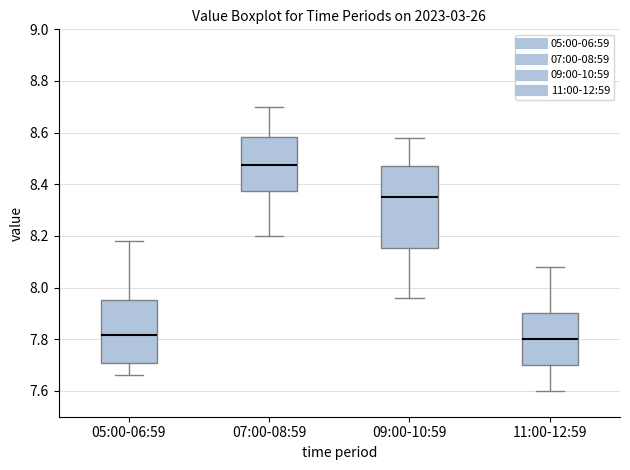

Comparing the boxes themselves (not the whiskers), which one is the tallest?

09:00-10:59